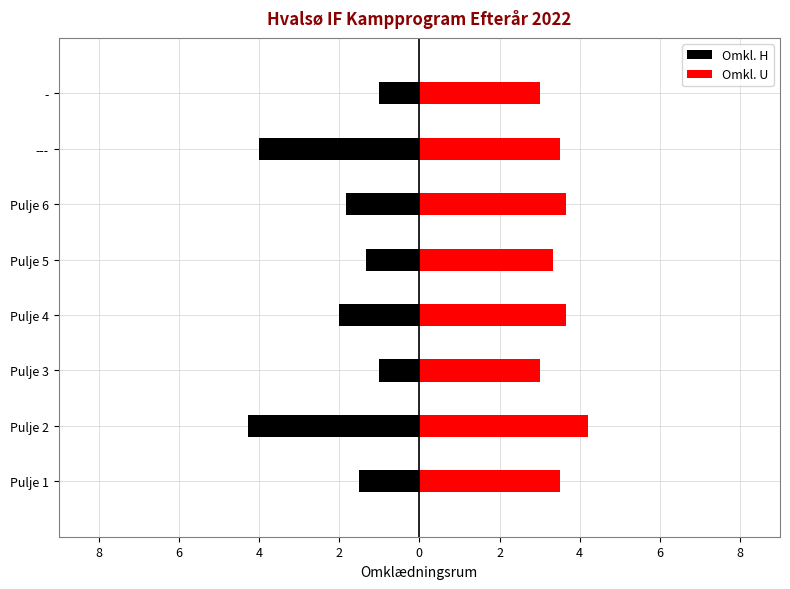

Between Pulje 1 and Pulje 2, which is larger?

Pulje 1